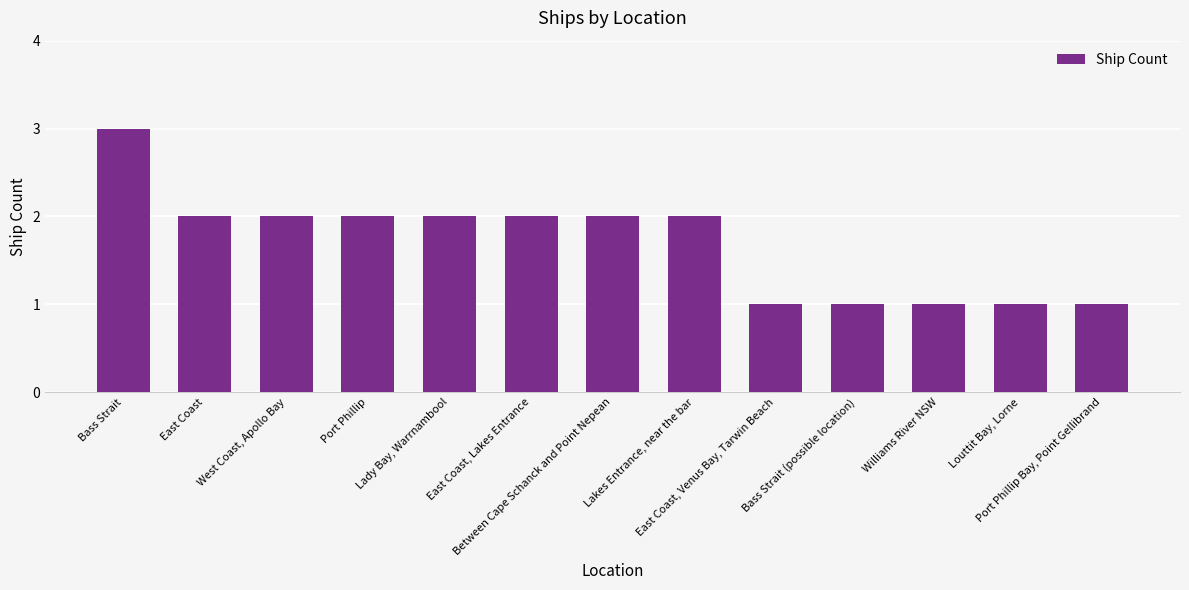

What is the maximum value shown in the chart?

3